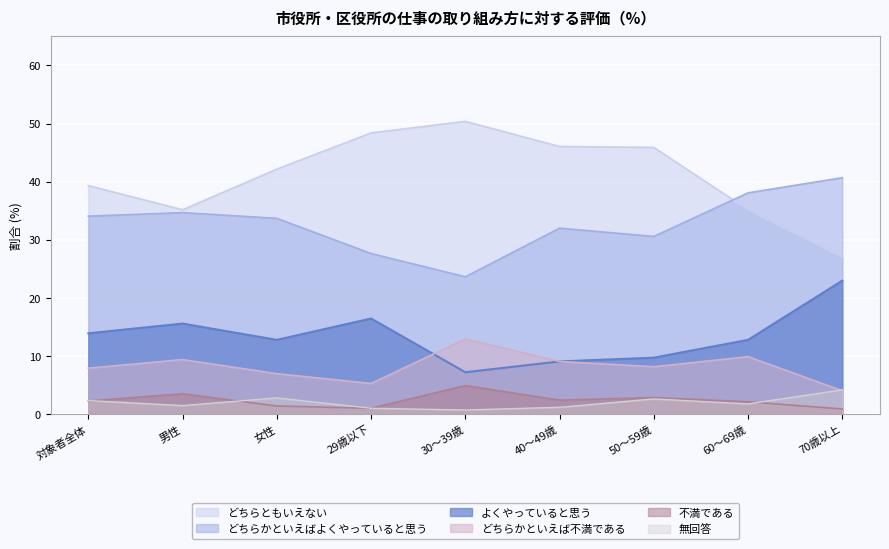

Which series changed the most between 30～39歳 and 50～59歳?

どちらかといえばよくやっていると思う